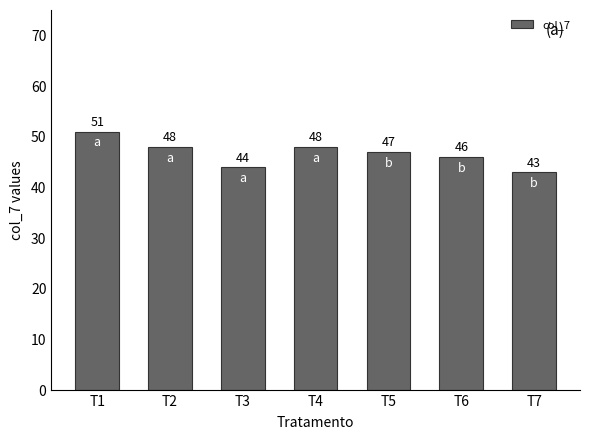

How many bars are there in total?

7